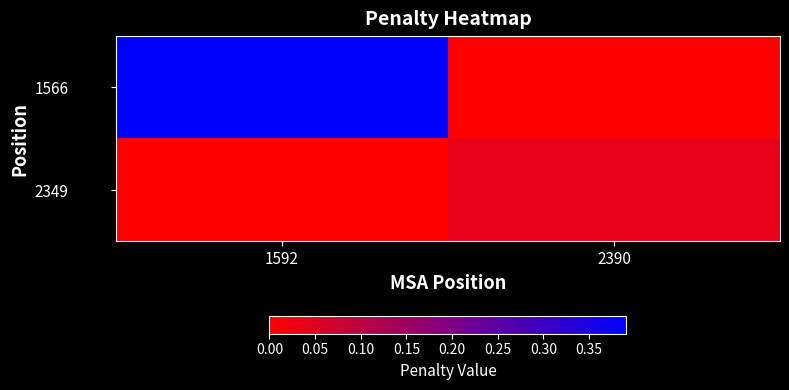

Which label corresponds to the largest value in the chart?

1592